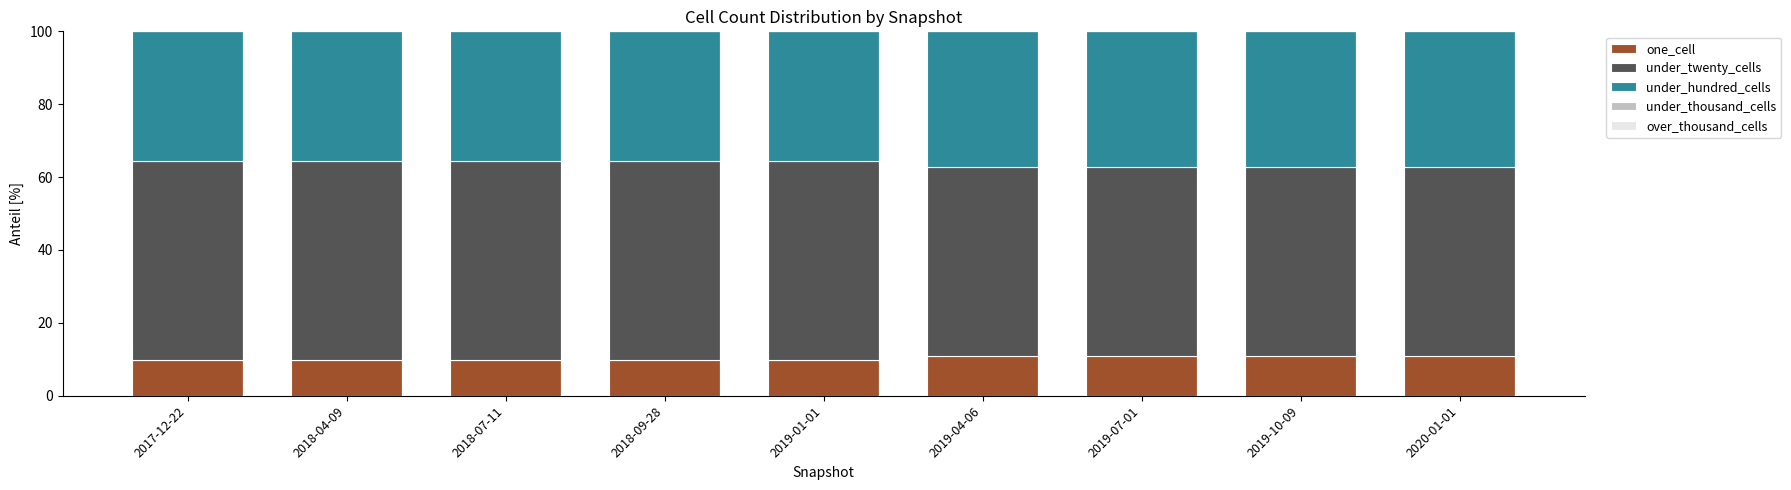

What is the maximum value for one_cell?

10.9